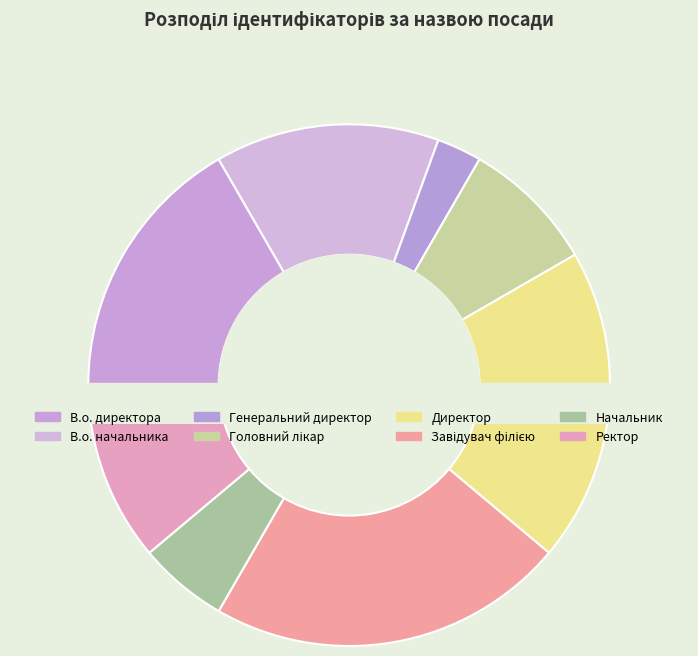

To the nearest percent, what portion does Начальник represent?

6%